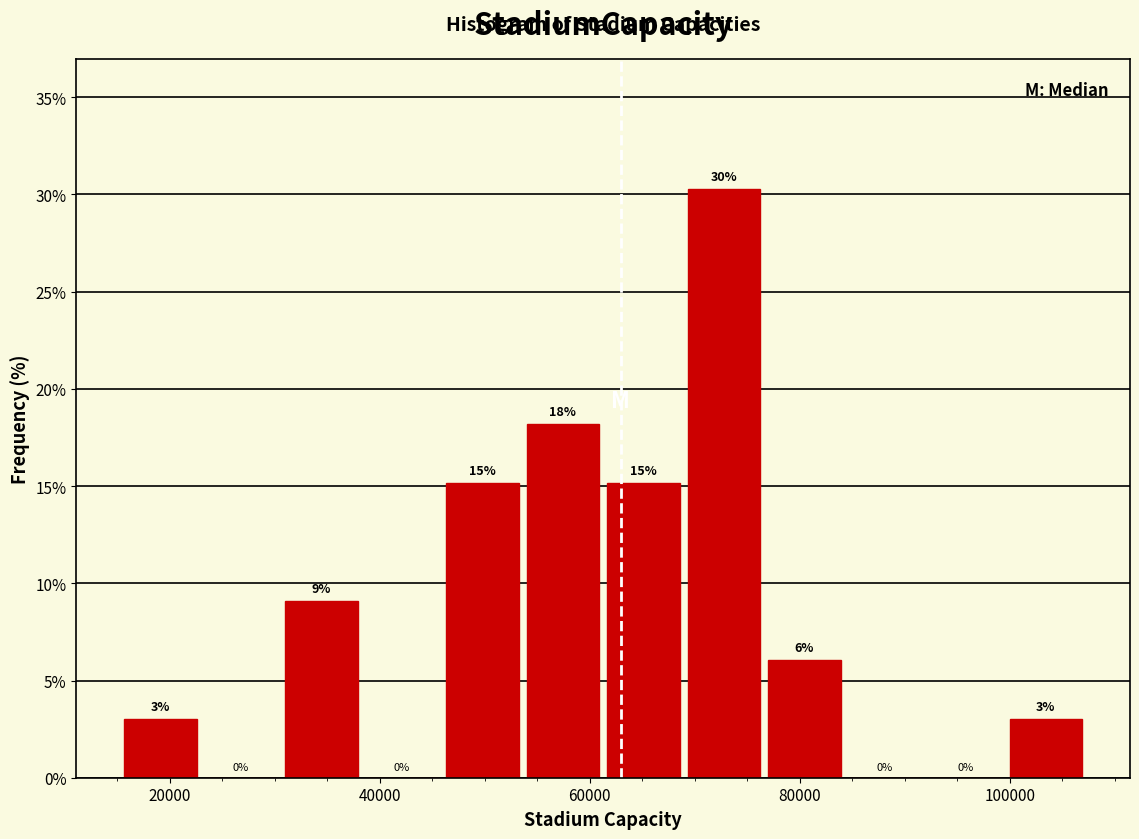

Read against the x-axis, roughly where is the centre of the tallest bar?

72000